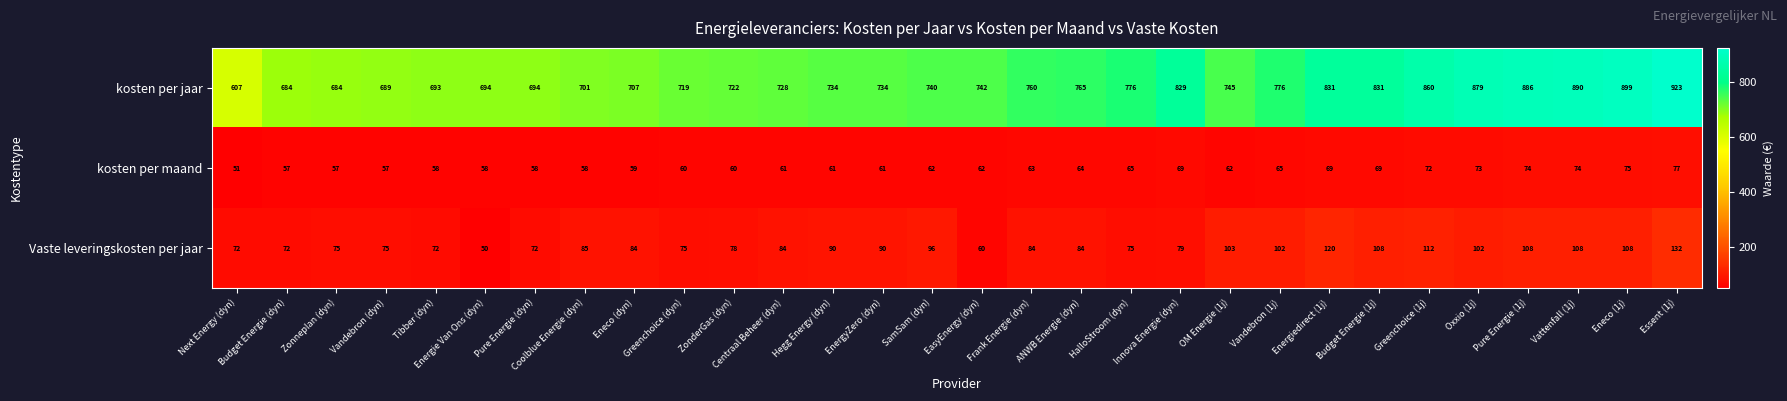

The kosten per maand series shows 90 at Greenchoice (dyn). True or false?

False